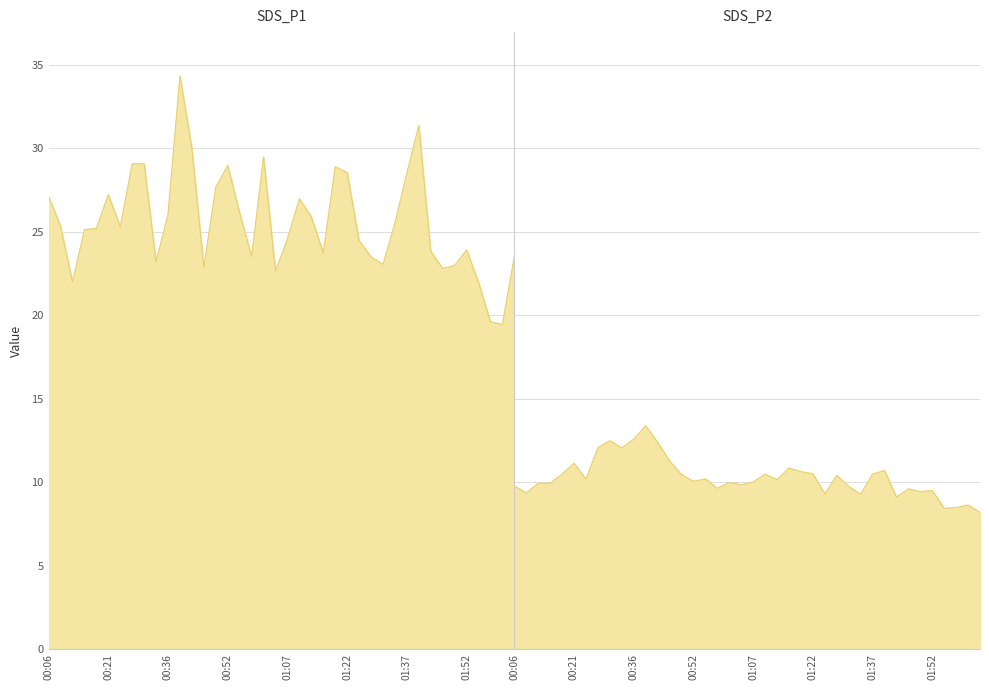

What is the difference between the SDS_P2 values at 01:28 and 01:46?

0.8